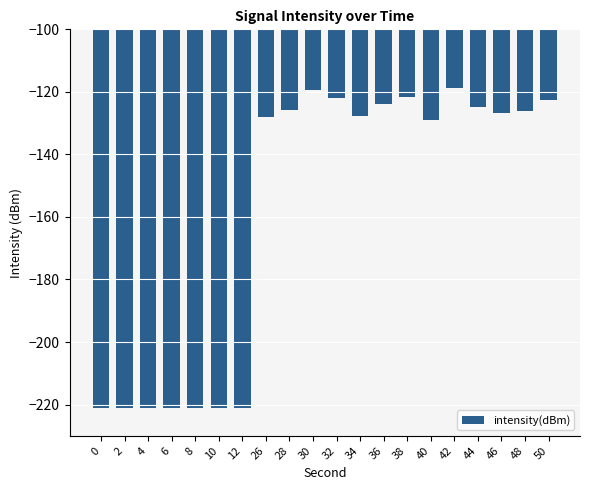

What is the value of the 5th bar from the left?

-221.0